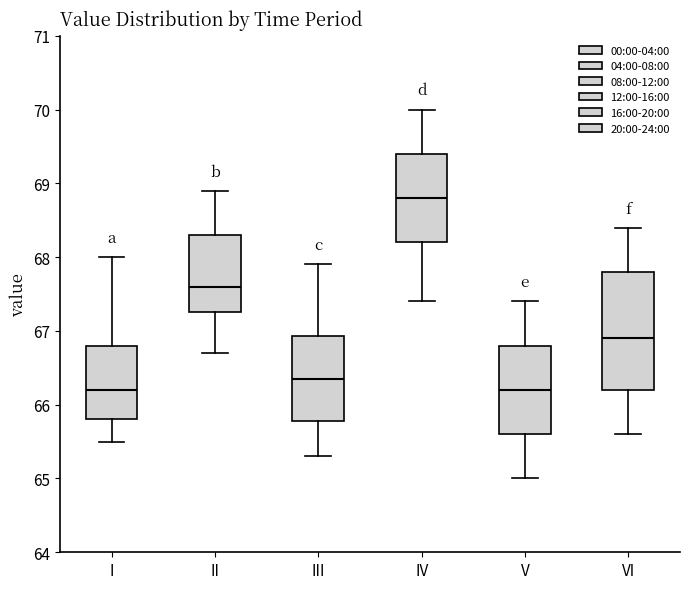

Which box has the highest median line?

IV